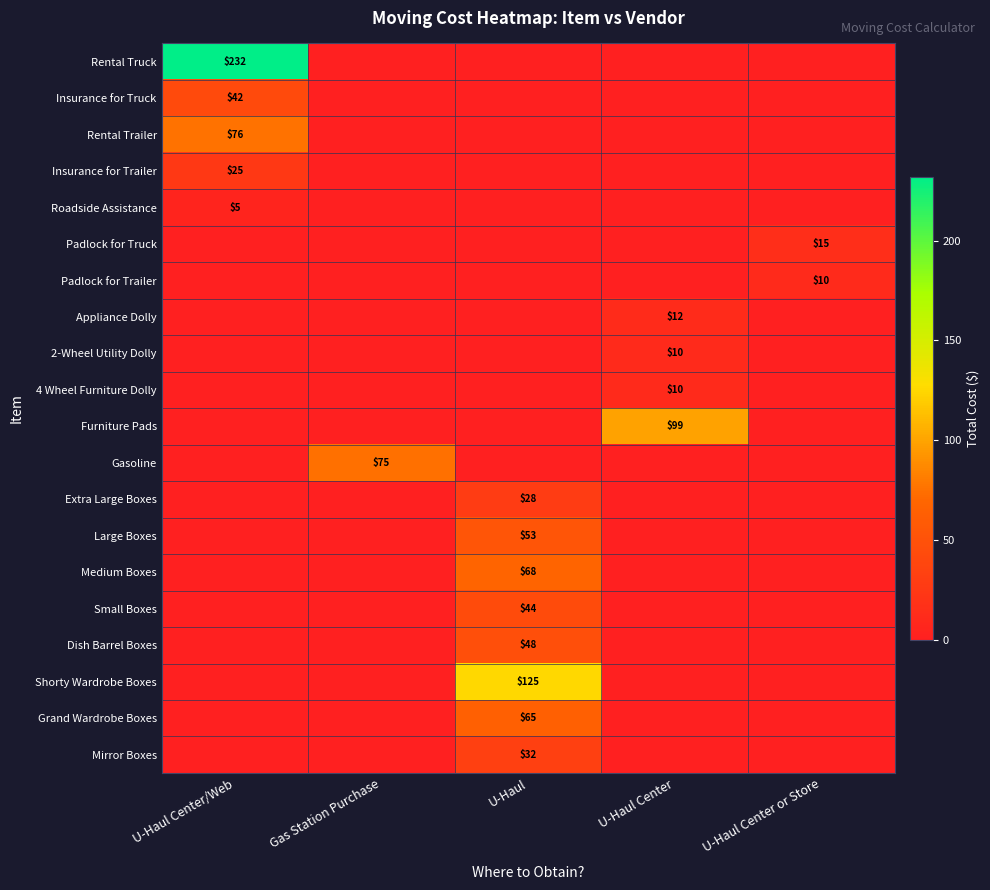

How many series are shown in this chart?

20